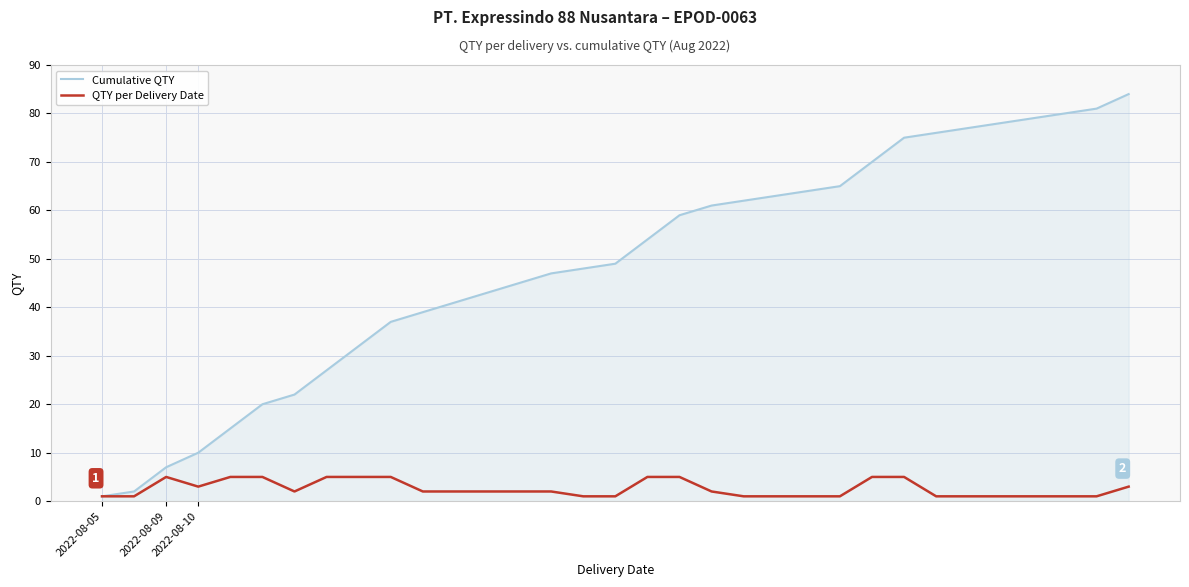

Rank the series by their maximum value, from lowest to highest.

QTY per Delivery Date, Cumulative QTY